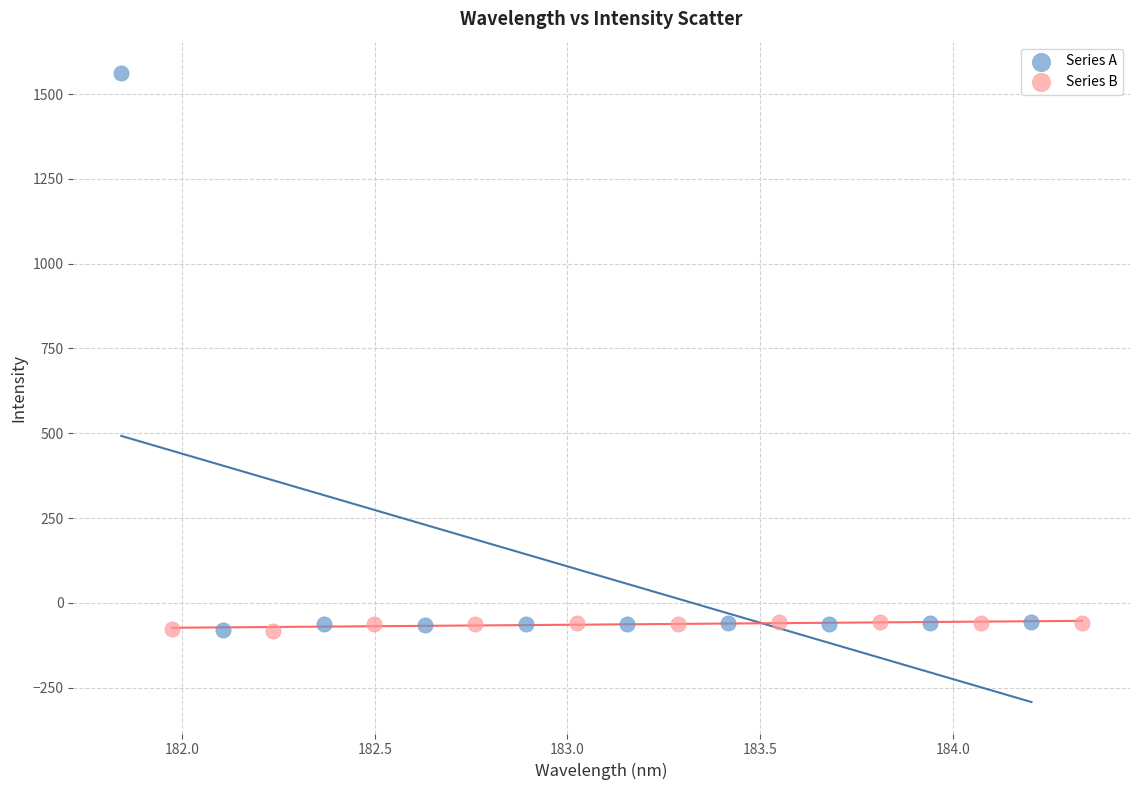

Which series has the largest Y range (max minus min)?

Series A